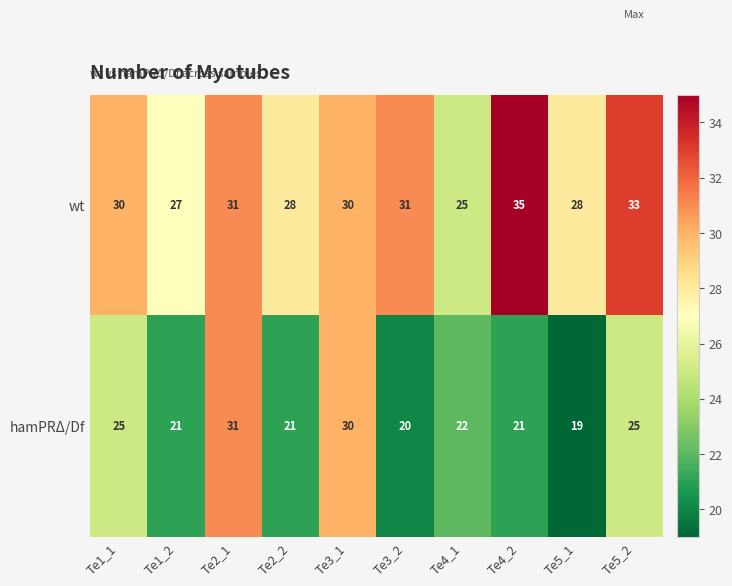

Rank the series at Te4_2 from highest to lowest value.

wt, hamPRΔ/Df